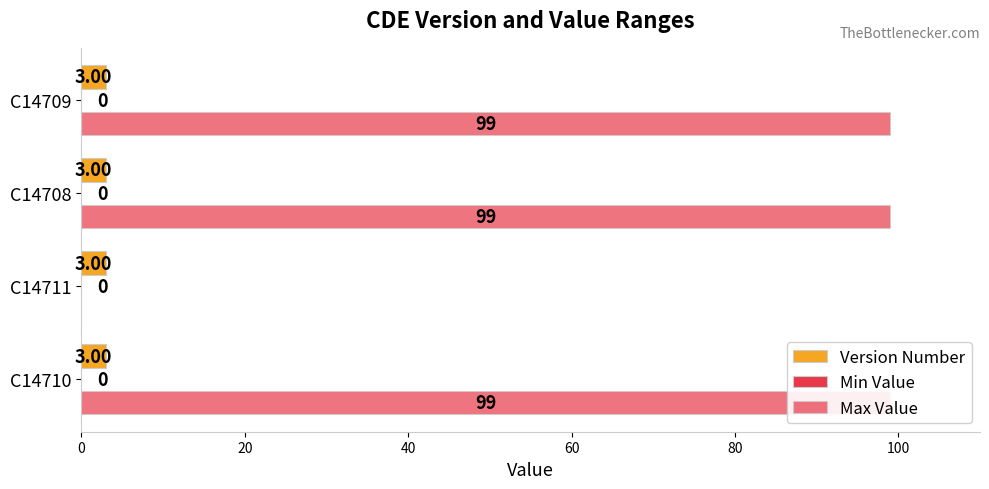

What is the sum of all Max Value values?

297.0